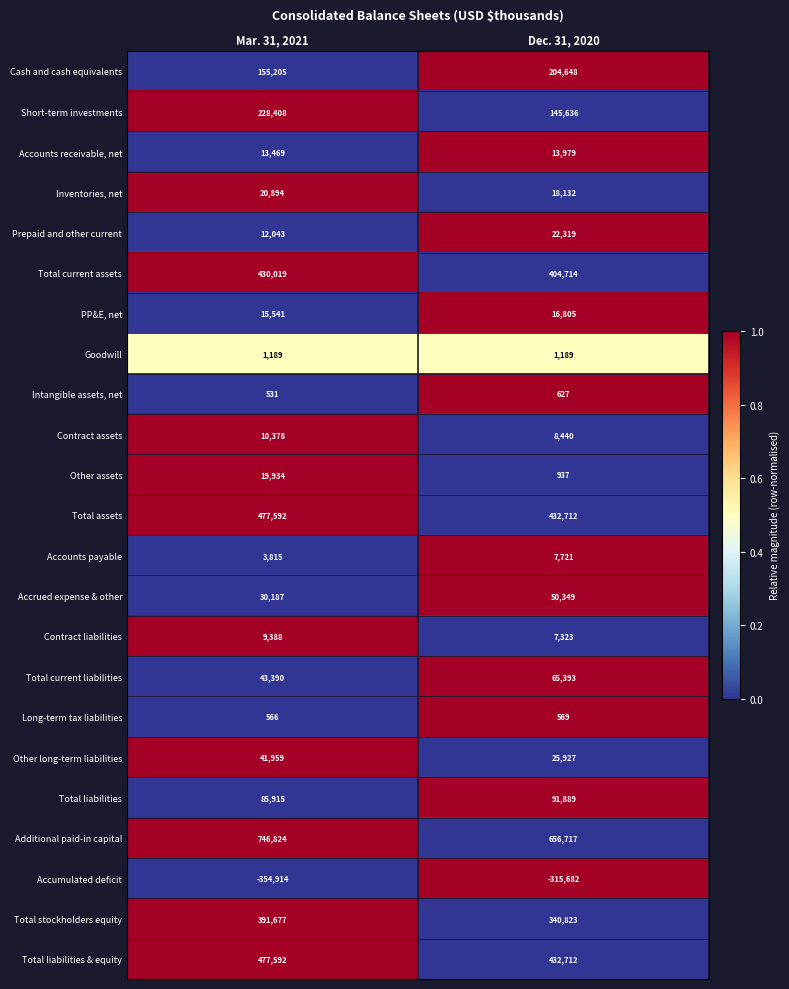

Where is Intangible assets, net nearest to the value 579?

Mar. 31, 2021